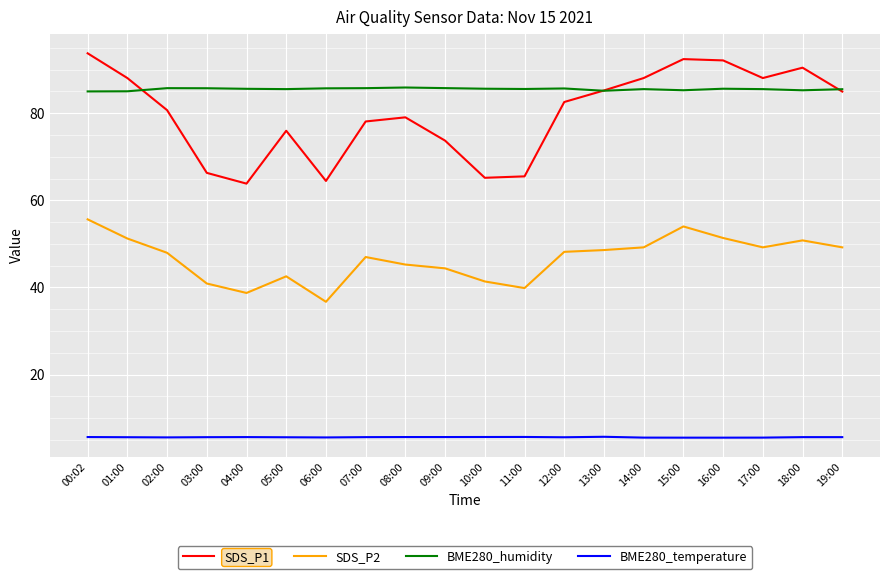

True or false: SDS_P1 and SDS_P2 cross at least once.

False